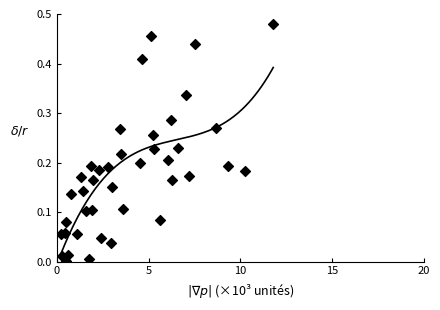

What is the range of X values (max minus min)?

11.6